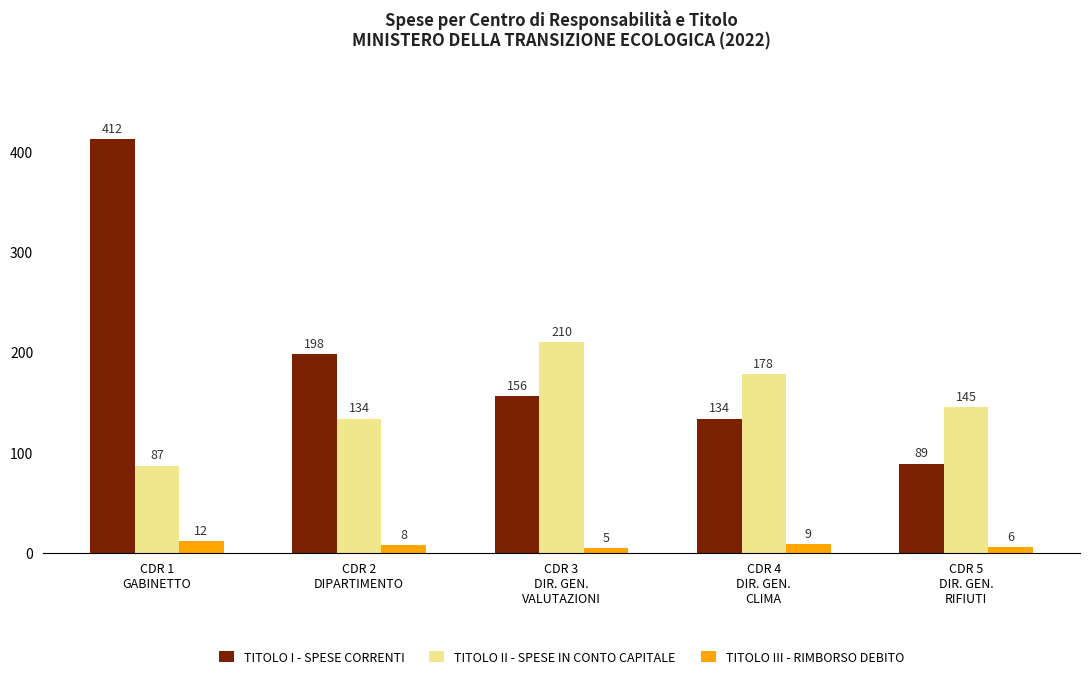

What is the sum of all TITOLO I - SPESE CORRENTI values?

989